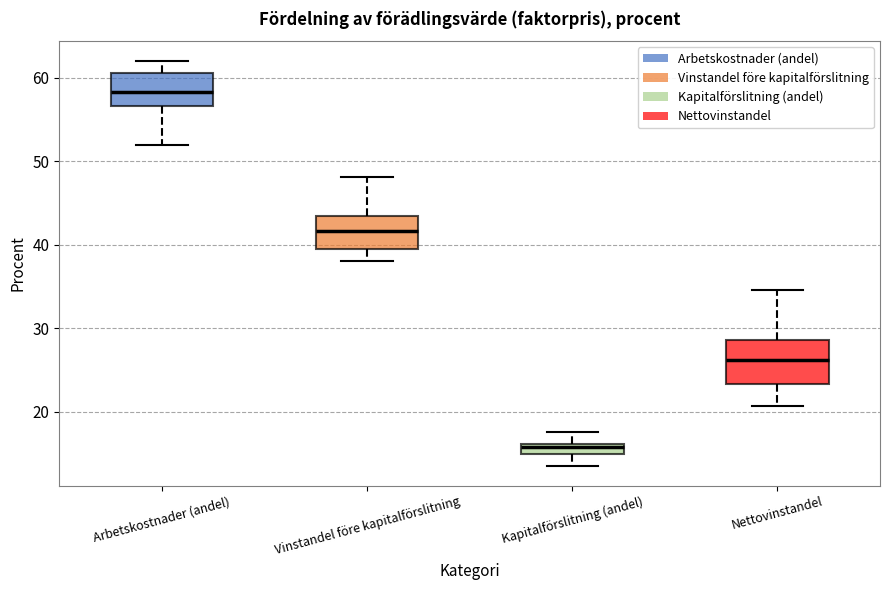

Which box has the highest median line?

Arbetskostnader (andel)